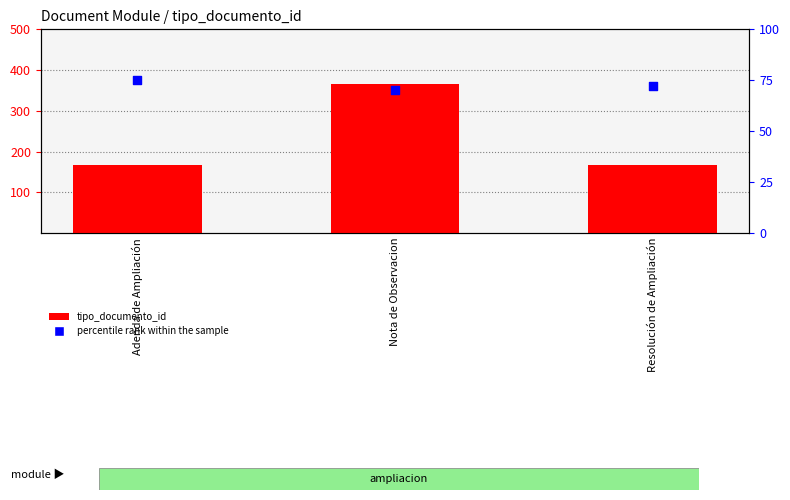

At how many categories does at least one series exceed 208?

1